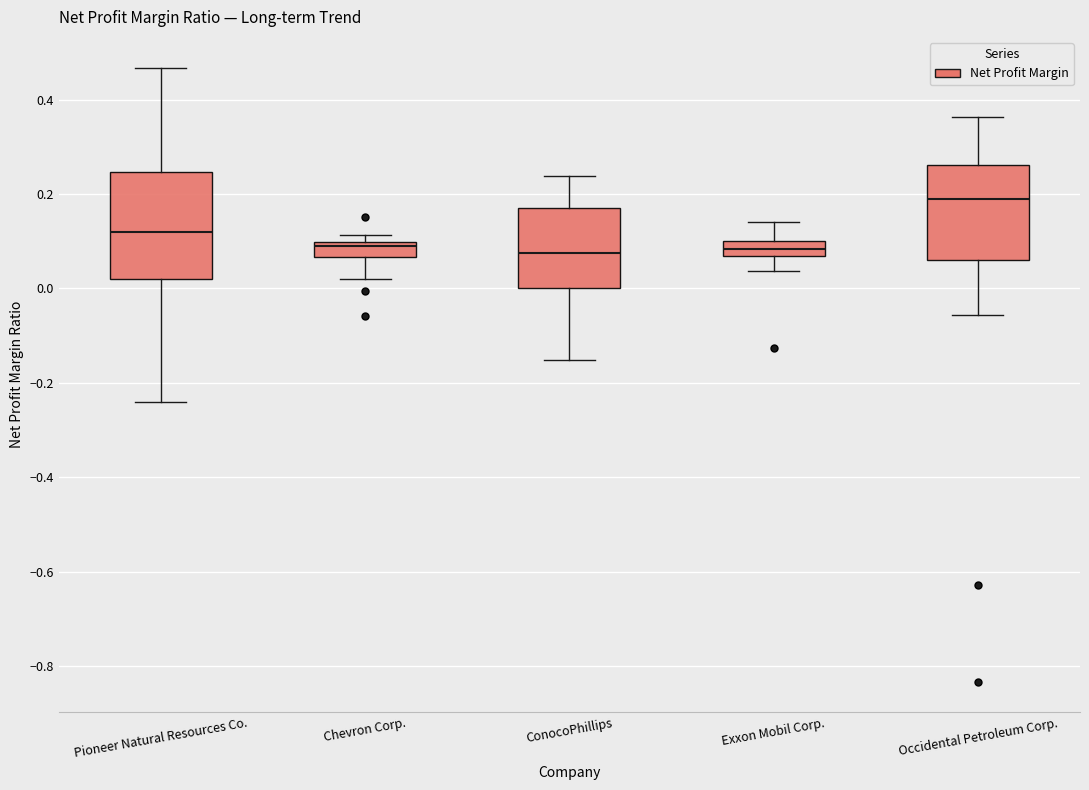

Reading left to right, transcribe this box plot: for each box, give where its median line is, the range the box spans, and where its two whiskers end, as read against the y-axis. The values are not printed on the chart, so give them approximately, as read against the axis.

Pioneer Natural Resources Co.: median 0.12, box 0.02 to 0.24, whiskers -0.24 to 0.46
Chevron Corp.: median 0.10 (just below the box's upper edge), box 0.06 to 0.10, whiskers 0.02 to 0.12
ConocoPhillips: median 0.08, box 0.00 to 0.18, whiskers -0.16 to 0.24
Exxon Mobil Corp.: median 0.08, box 0.06 to 0.10, whiskers 0.04 to 0.14
Occidental Petroleum Corp.: median 0.20, box 0.06 to 0.26, whiskers -0.06 to 0.36